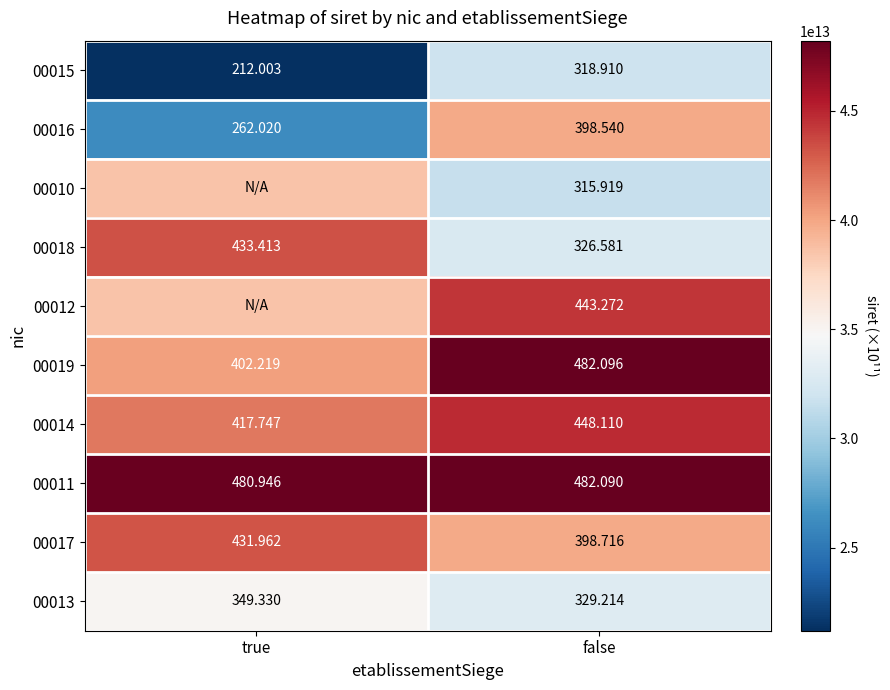

List the labels in order of 00019 value, smallest first.

true, false